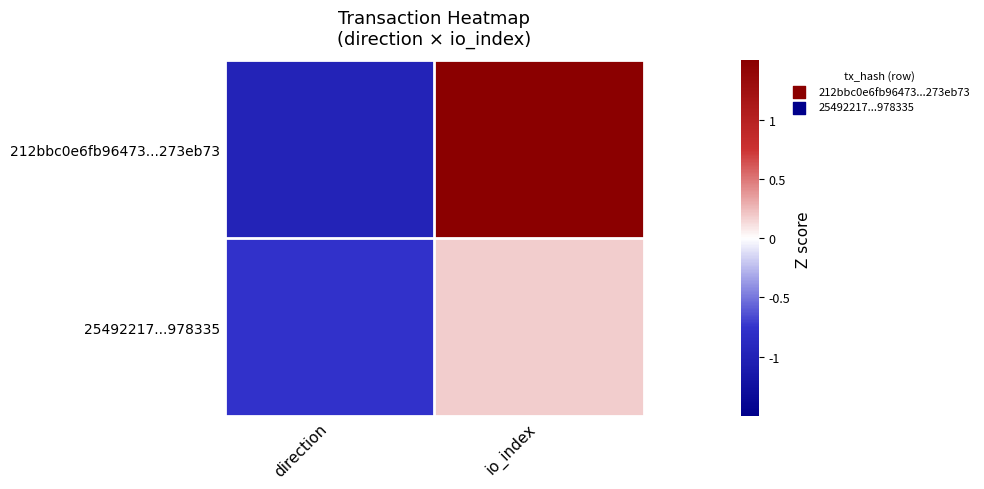

List the series in order of their peak value, highest first.

212bbc0e6fb96473...273eb73, 25492217...978335